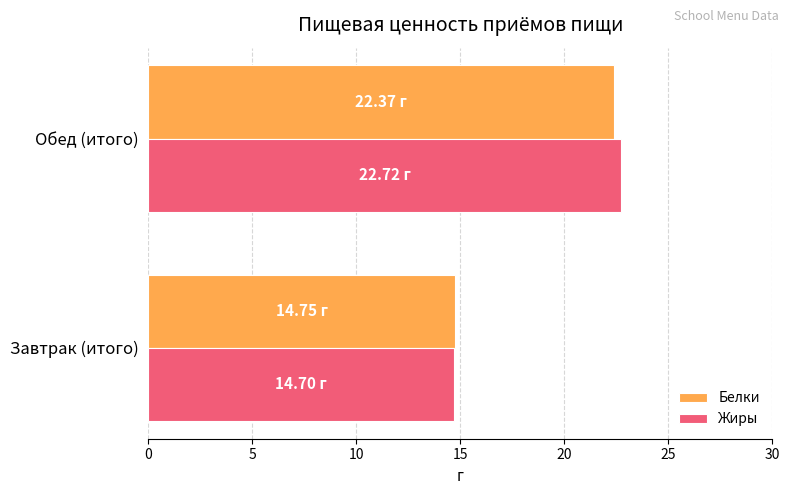

Which series has the largest range (max minus min)?

Жиры